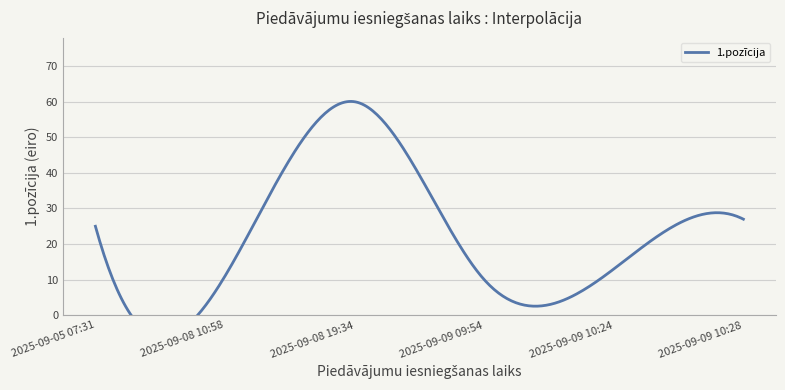

Approximately how many times larger is the value at 2025-09-08 10:58 compared to 2025-09-09 09:54?

1.1